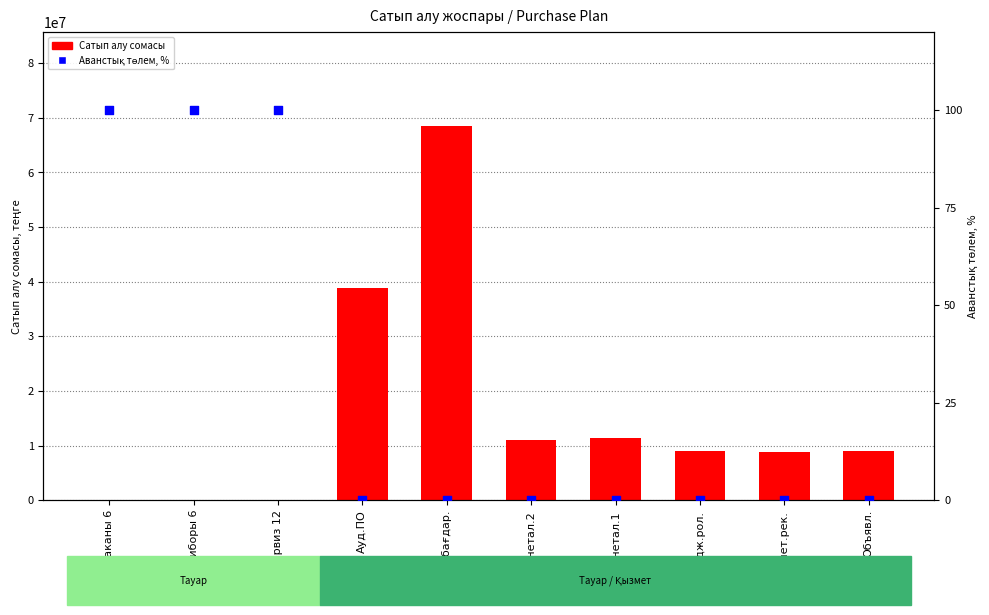

What is the total value across all series at Ауд.ПО?

38900000.0